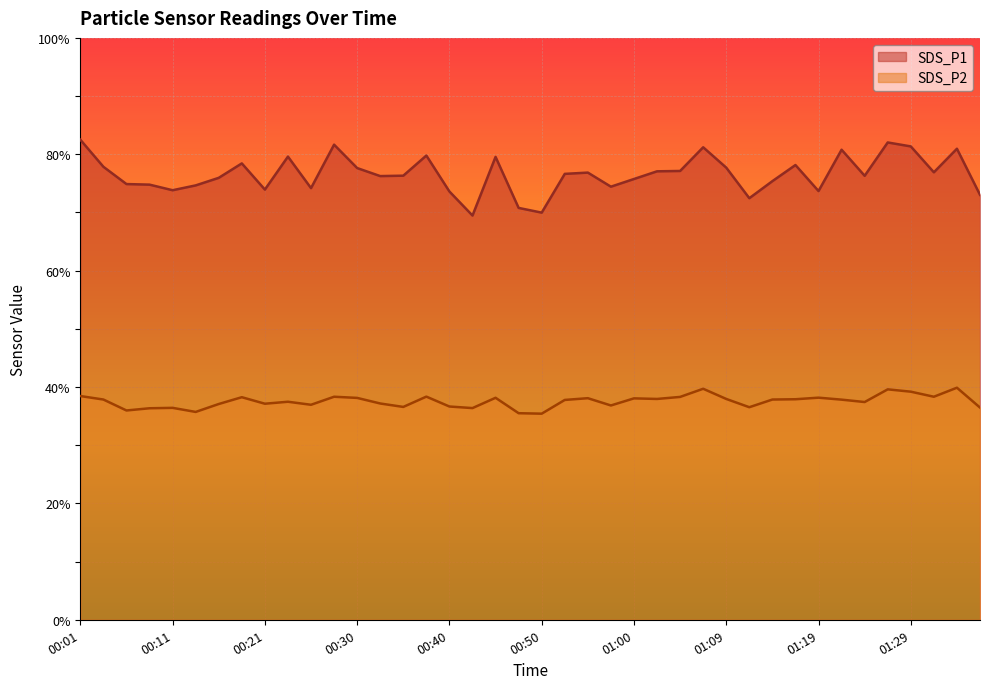

True or false: SDS_P1 and SDS_P2 intersect in this chart.

False